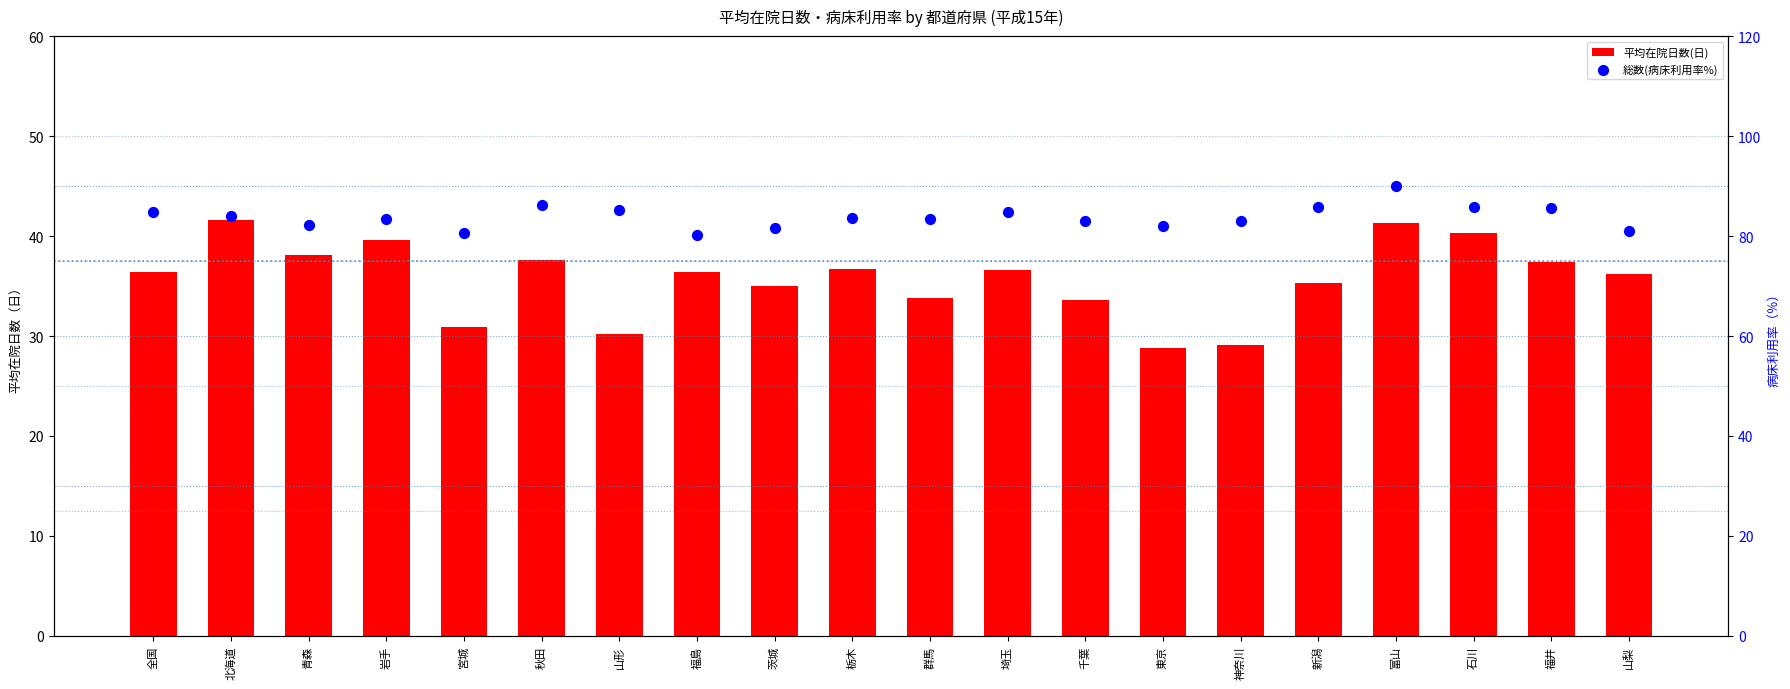

What are all the series names shown in the legend?

平均在院日数(日), 総数(病床利用率%)